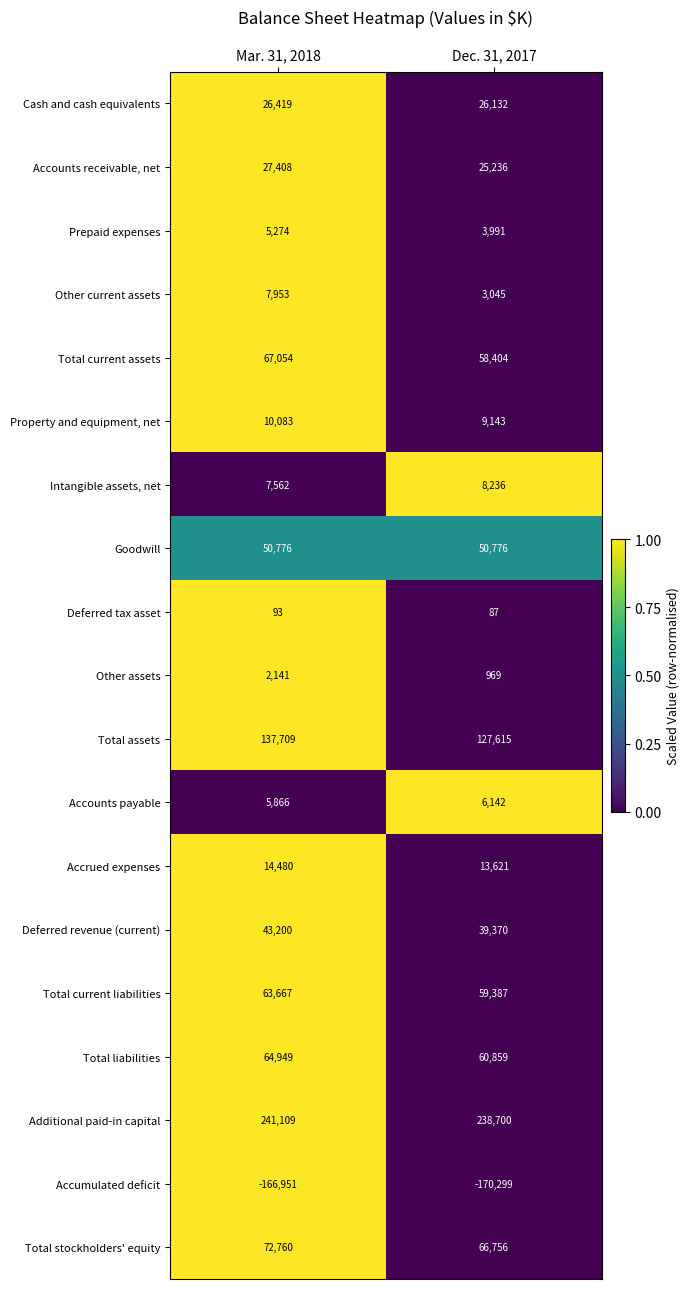

What is the sum of the Accounts receivable, net values at Mar. 31, 2018 and Dec. 31, 2017?

52644